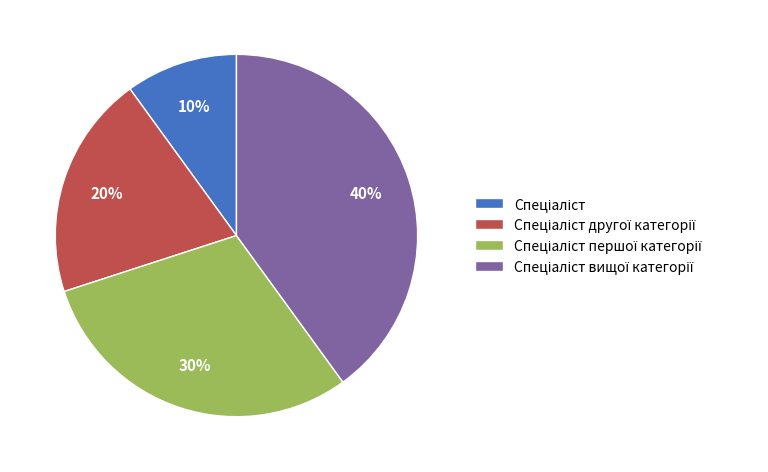

Is there any slice that represents more than half of the pie?

No